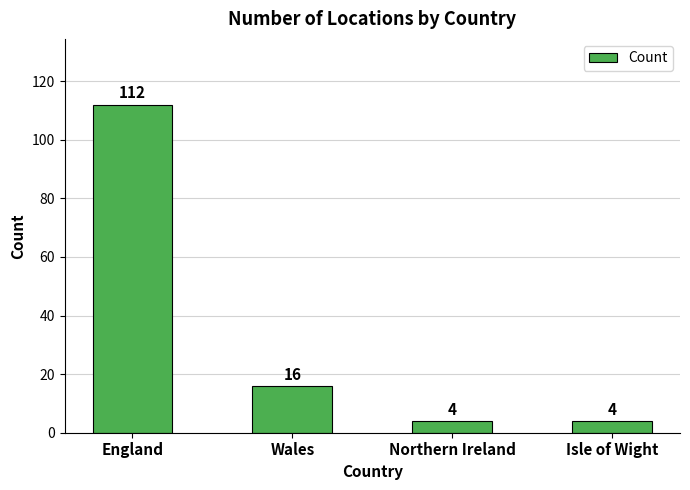

Where is the data nearest to the value 58?

Wales